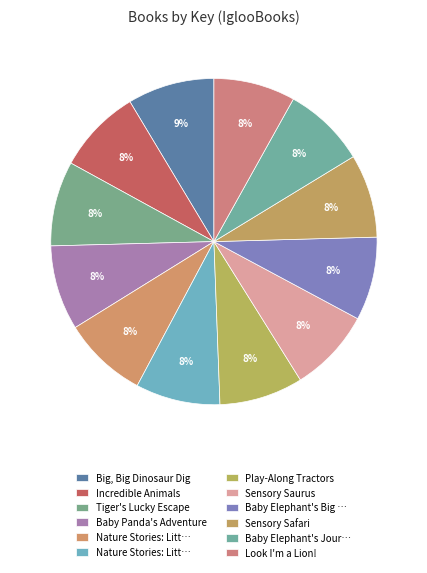

Does any single category account for the majority?

No